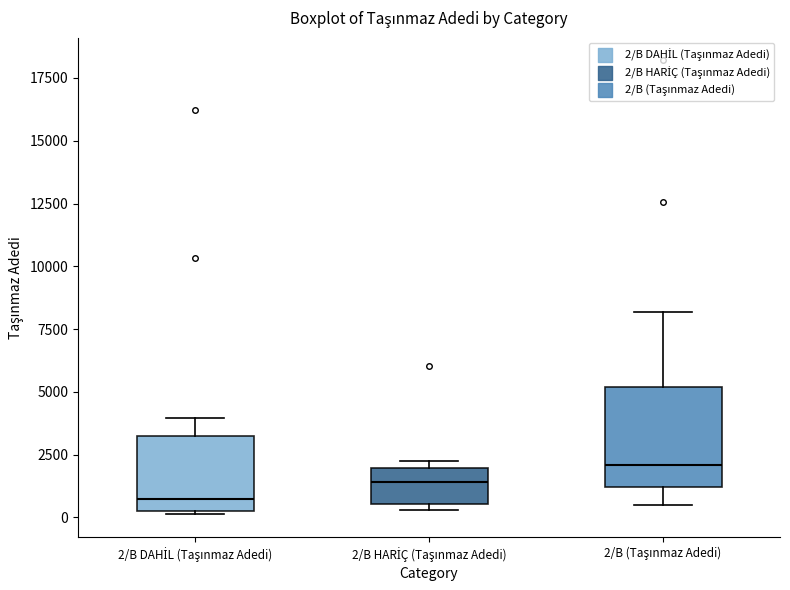

Reading left to right, read every box against the y-axis: the position of its median line, the range the box covers, and the ends of its whiskers. The values are not printed on the chart, so give them approximately, as read against the axis.

2/B DAHİL (Taşınmaz Adedi): median 500 (just above the box's lower edge), box 500 to 3000, whiskers 0 to 4000
2/B HARİÇ (Taşınmaz Adedi): median 1500, box 500 to 2000, whiskers 500 (just below the box's lower edge) to 2000 (just above the box's upper edge)
2/B (Taşınmaz Adedi): median 2000, box 1000 to 5000, whiskers 500 to 8000